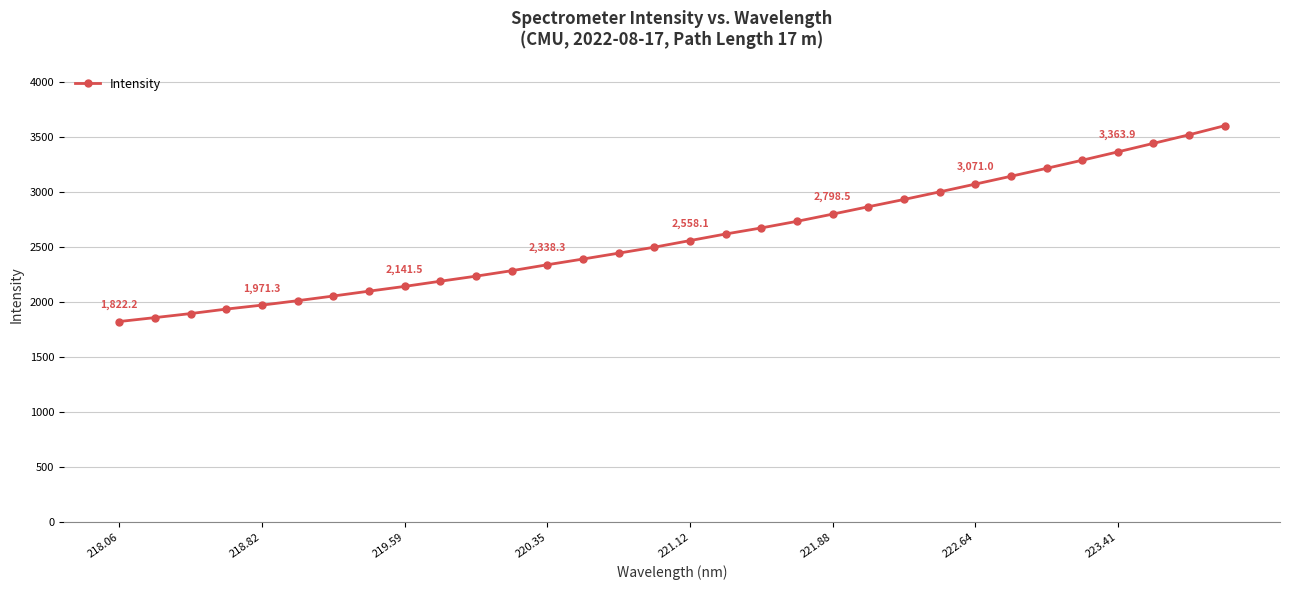

What is the minimum value shown in the chart?

1822.2